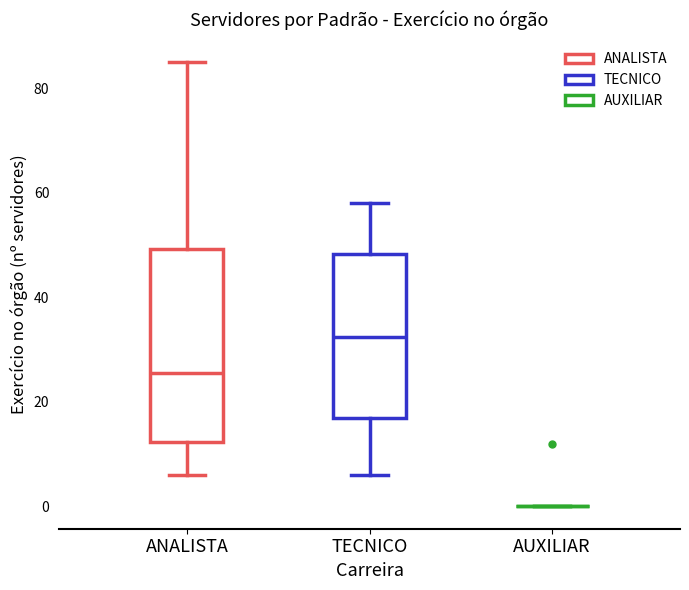

Reading left to right, transcribe this box plot: for each box, give where its median line is, the range the box spans, and where its two whiskers end, as read against the y-axis. The values are not printed on the chart, so give them approximately, as read against the axis.

ANALISTA: median 26, box 12 to 50, whiskers 6 to 86
TECNICO: median 32, box 18 to 48, whiskers 6 to 58
AUXILIAR: box collapsed to a line at 0, whiskers 0 to 0